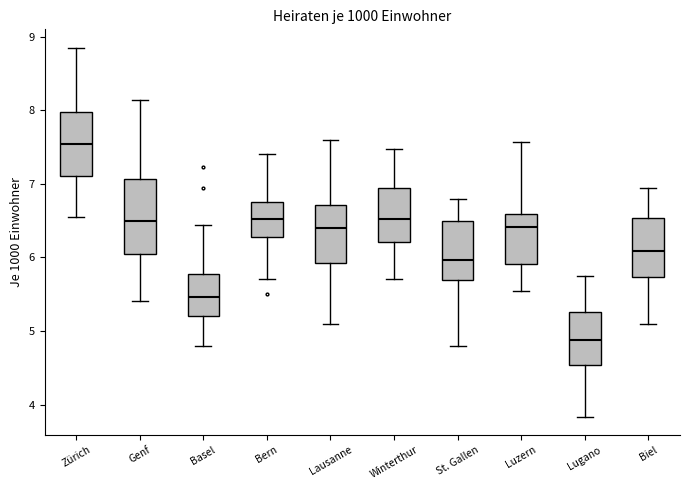

Which box is the tallest, from its lower edge to its upper edge?

Genf